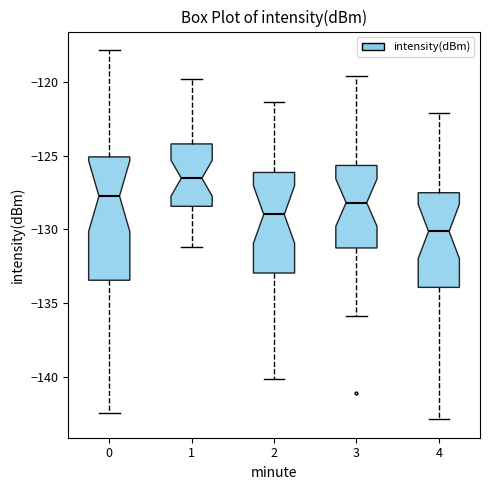

Reading left to right, transcribe this box plot: for each box, give where its median line is, the range the box spans, and where its two whiskers end, as read against the y-axis. The values are not printed on the chart, so give them approximately, as read against the axis.

0: median -128.0, box -133.5 to -125.0, whiskers -142.5 to -118.0
1: median -126.5, box -128.5 to -124.0, whiskers -131.0 to -120.0
2: median -129.0, box -133.0 to -126.0, whiskers -140.0 to -121.5
3: median -128.0, box -131.5 to -125.5, whiskers -136.0 to -119.5
4: median -130.0, box -134.0 to -127.5, whiskers -143.0 to -122.0